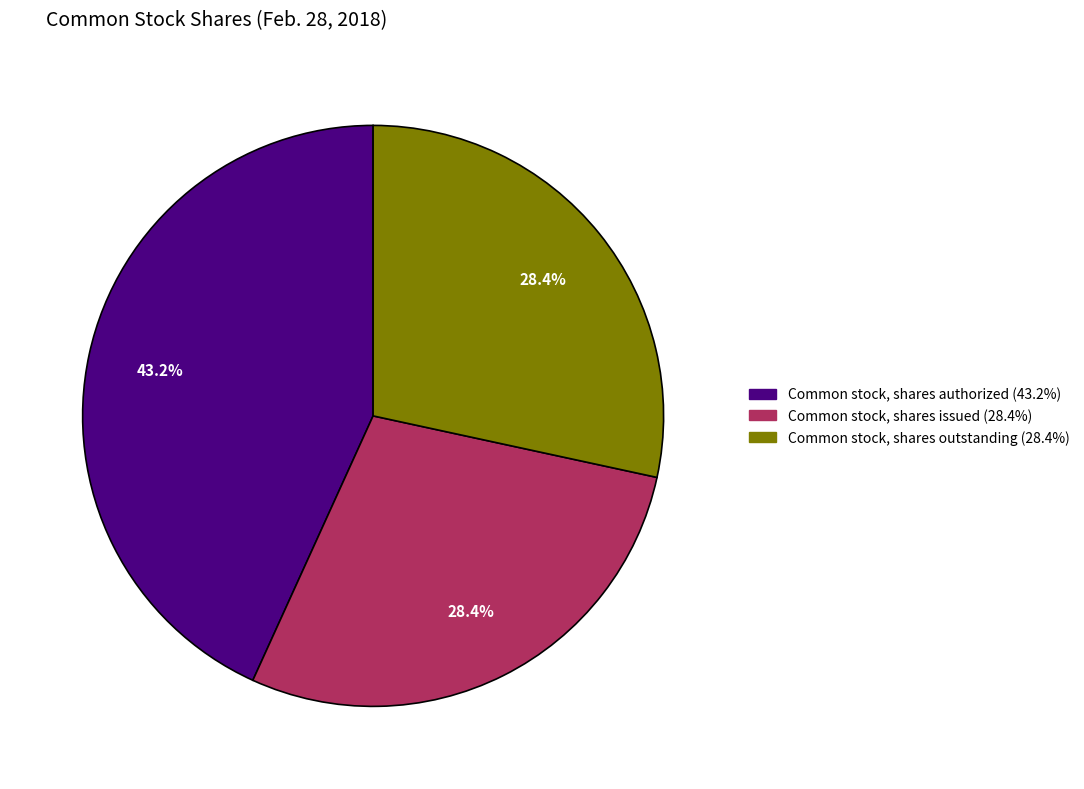

The Common stock, shares outstanding slice represents 14% of the pie. True or false?

False